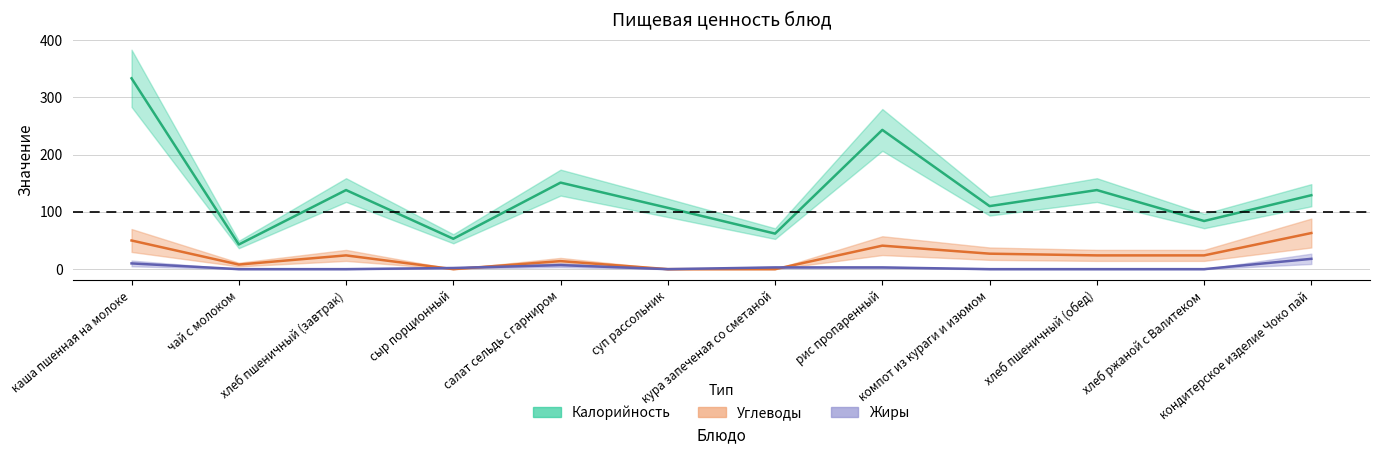

What is the sum of all Жиры values?

43